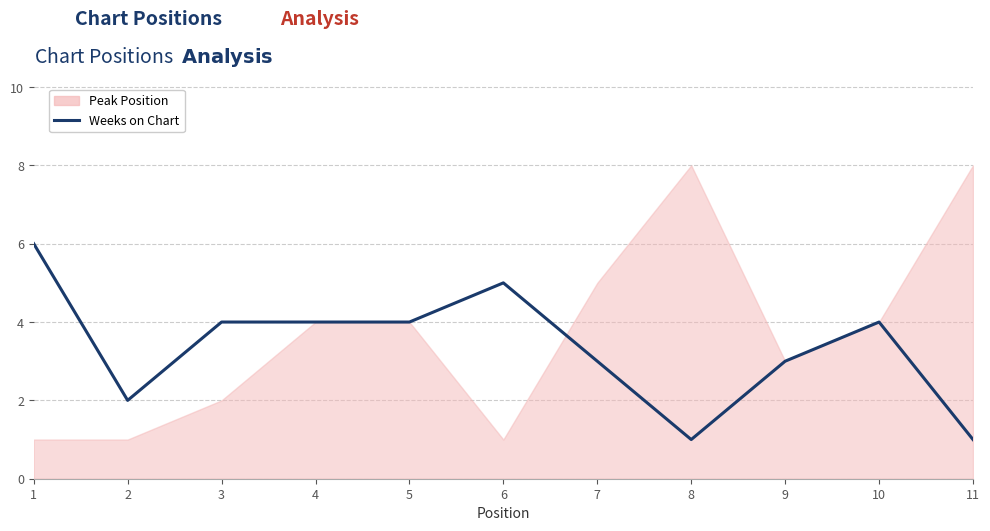

At which label is the value closest to 3?

7